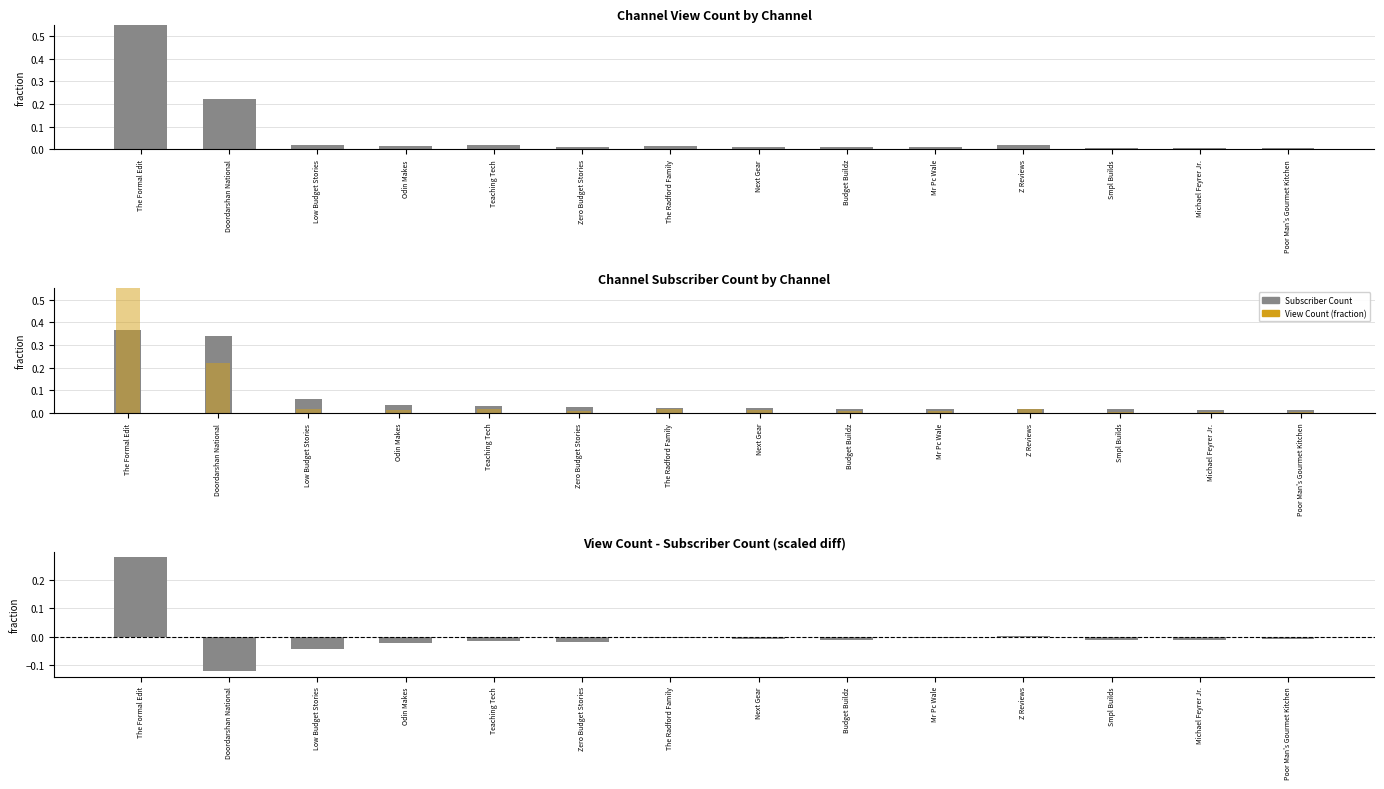

What is the label of the 7th bar from the left?

The Radford Family